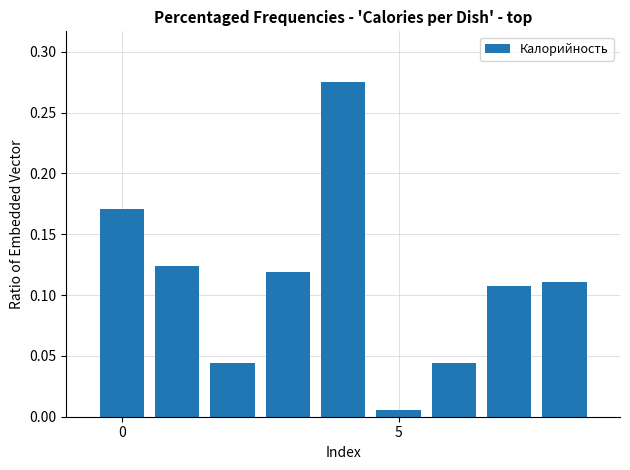

What is the sum of all values?

1.0